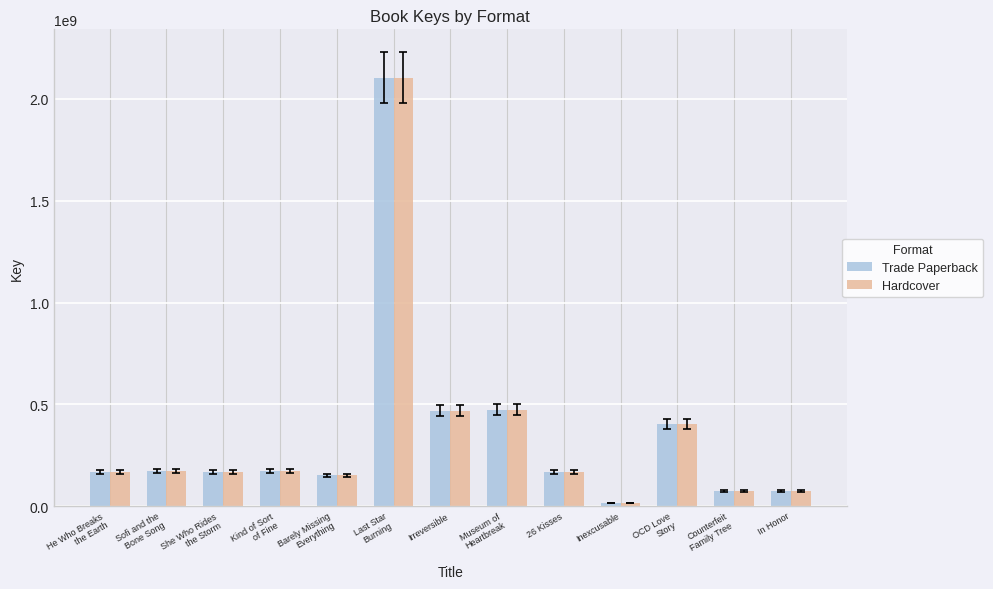

What is the label of the 2nd bar from the left?

Sofi and the
Bone Song